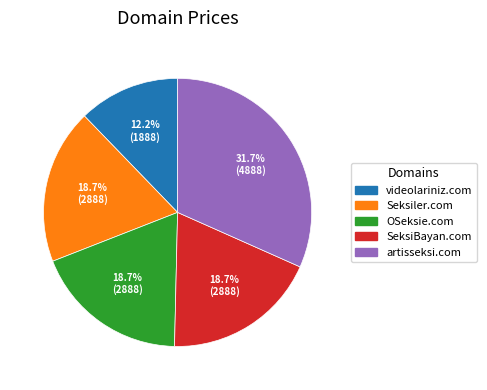

Which slice is the largest?

artisseksi.com